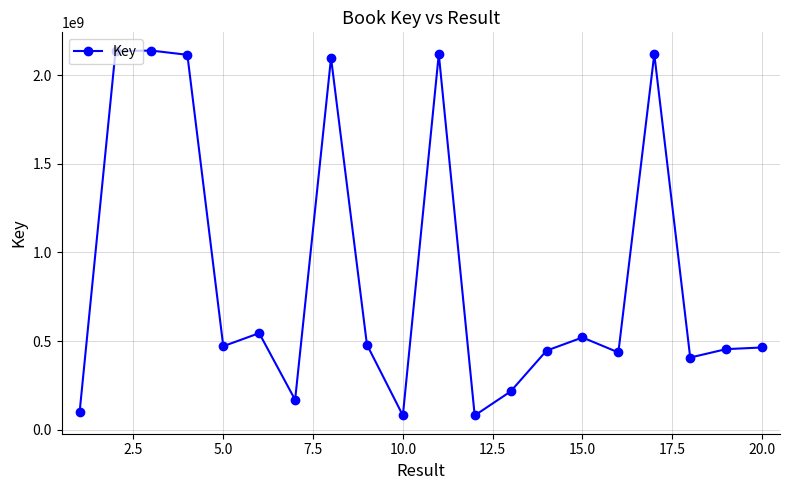

What is the average value?

879951084